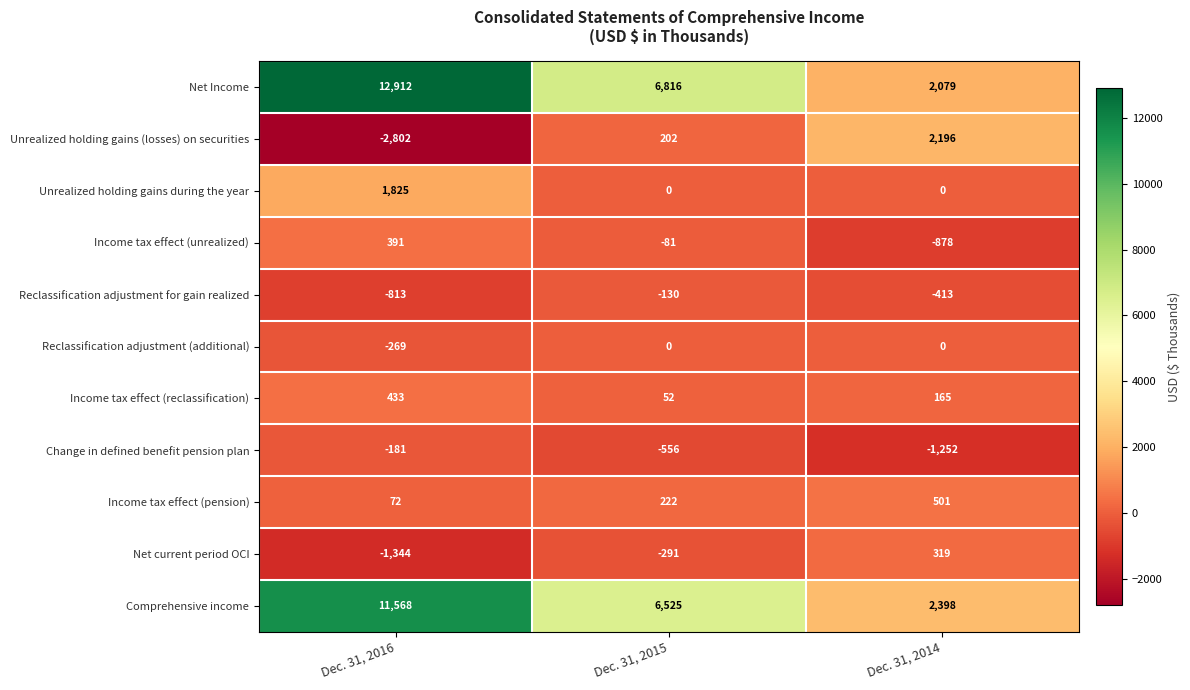

What value does the Change in defined benefit pension plan series have at Dec. 31, 2015, to the nearest 100?

-600